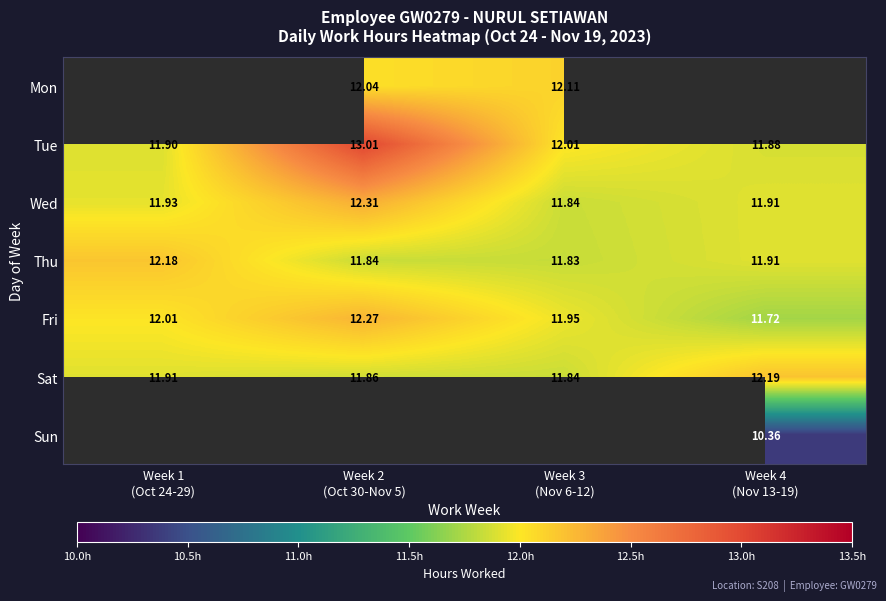

How many data points in Fri are above 12?

2